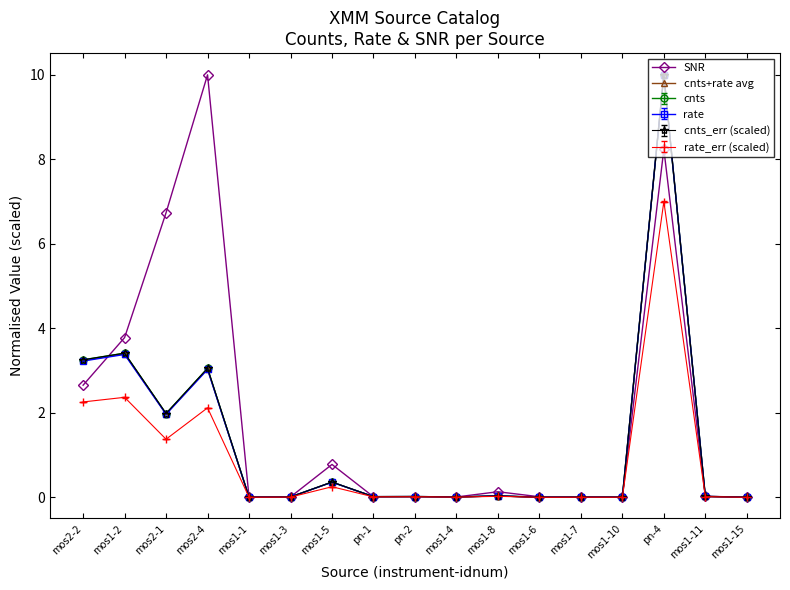

What position from the right is mos1-11?

2